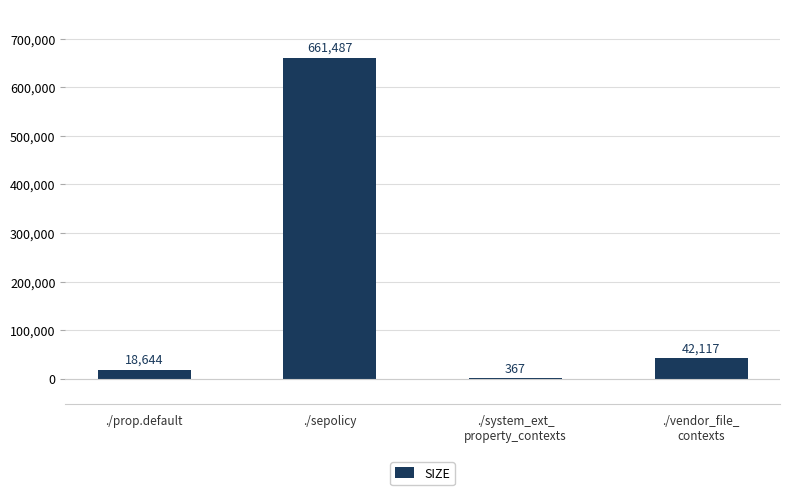

Reading left to right, extract all data points from this chart.

./prop.default=18644	./sepolicy=661487	./system_ext_
property_contexts=367	./vendor_file_
contexts=42117